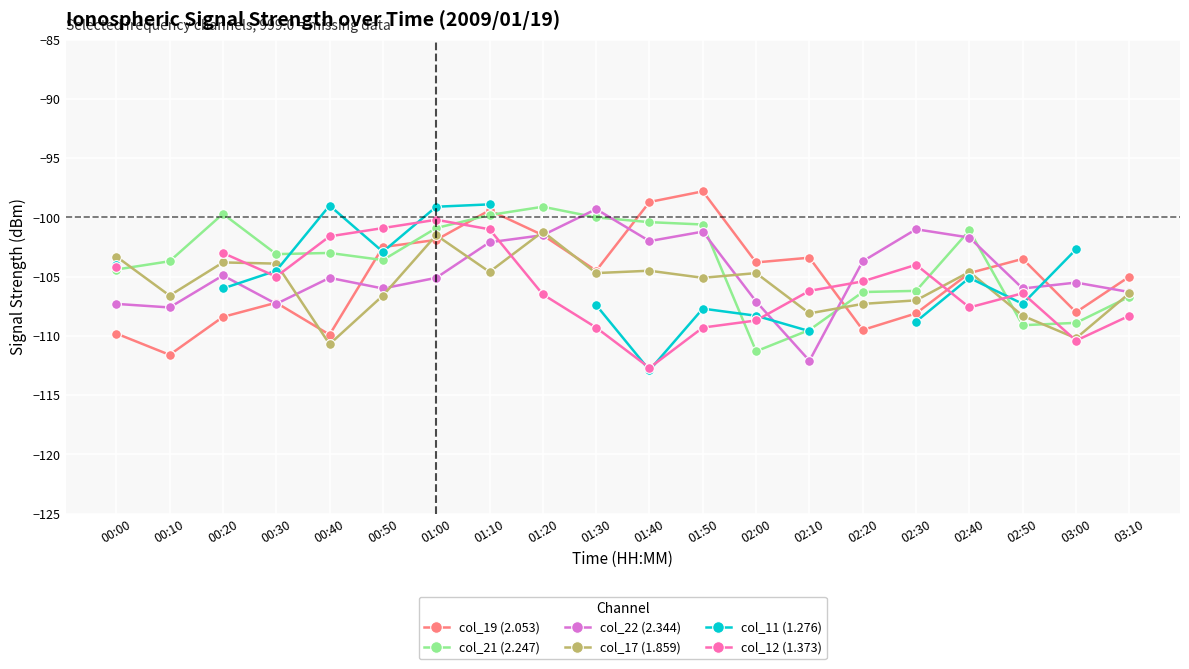

What is the label of the 15th point from the left?

02:20